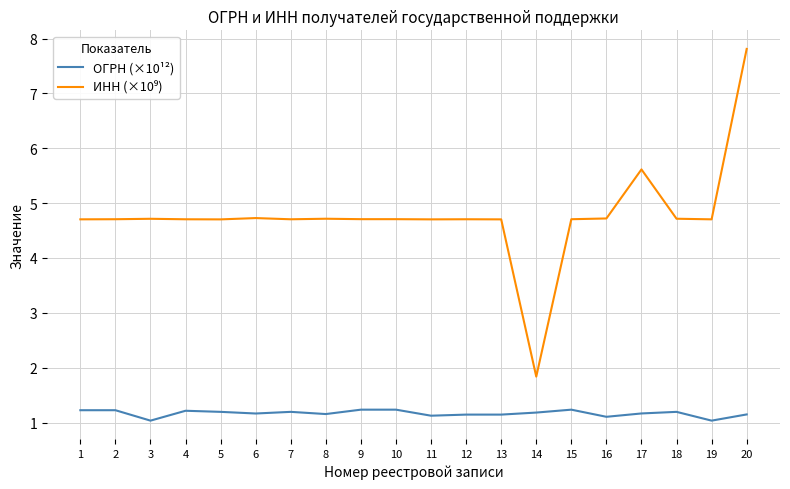

What is the total value across all series at 19?

5.7